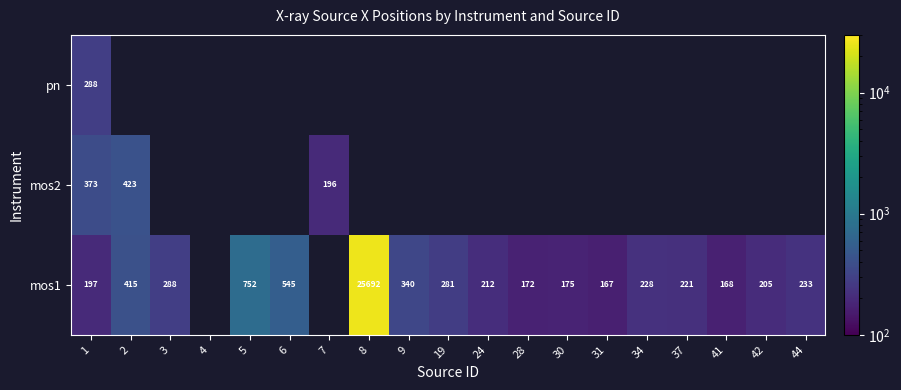

Is it true that pn equals 94.4 at 1?

False